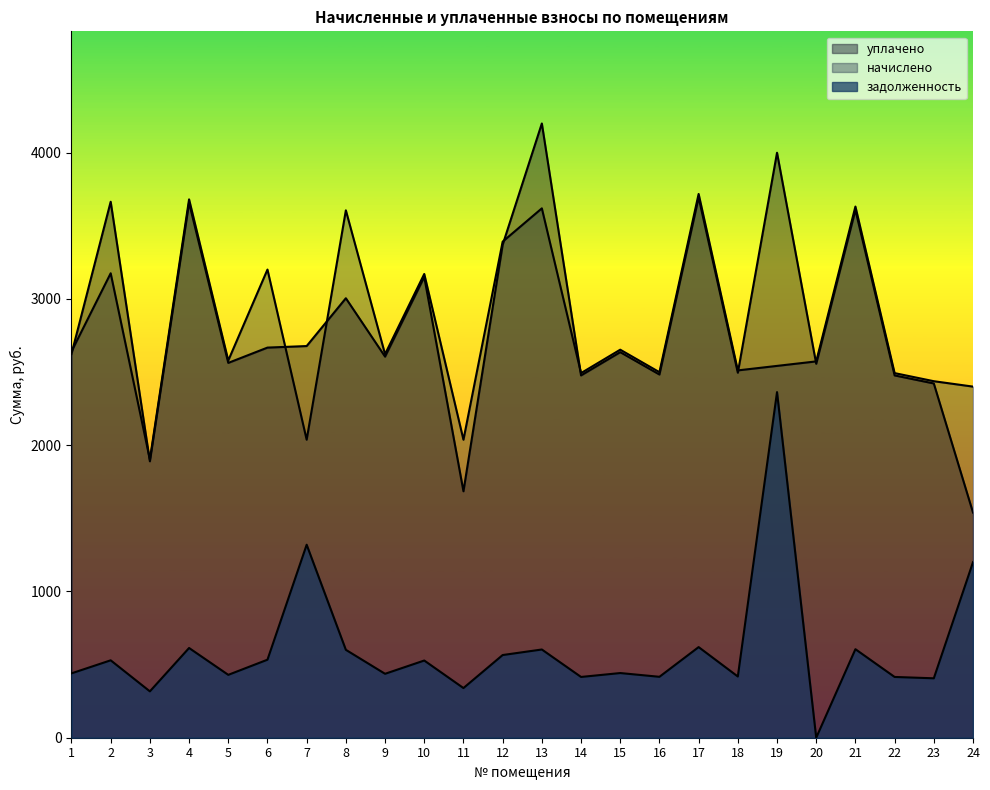

Reading left to right, transcribe all the data shown in this chart.

задолженность: 1=440.1	2=529.3	3=317.0	4=613.5	5=429.9	6=533.5	7=1319.7	8=601.0	9=437.1	10=527.9	11=339.6	12=565.3	13=603.3	14=415.5	15=442.2	16=416.6	17=619.7	18=418.6	19=2363.2	20=0.0	21=605.3	22=415.5	23=406.3	24=1200.4
начислено: 1=2640.9	2=3175.9	3=1902.2	4=3681.3	5=2579.3	6=3201.1	7=2037.7	8=3606.2	9=2622.5	10=3170.9	11=2037.7	12=3392.0	13=3619.7	14=2493.2	15=2653.3	16=2499.4	17=3718.2	18=2511.7	19=2542.4	20=2573.2	21=3632.0	22=2493.2	23=2437.8	24=2400.8
уплачено: 1=2624.2	2=3664.9	3=1890.1	4=3658.0	5=2563.0	6=2667.6	7=2678.2	8=3005.2	9=2605.9	10=3150.8	11=1685.1	12=3370.5	13=4200.1	14=2477.4	15=2636.4	16=2483.5	17=3694.7	18=2495.8	19=4000.0	20=2556.9	21=3609.0	22=2477.4	23=2422.3	24=1539.7